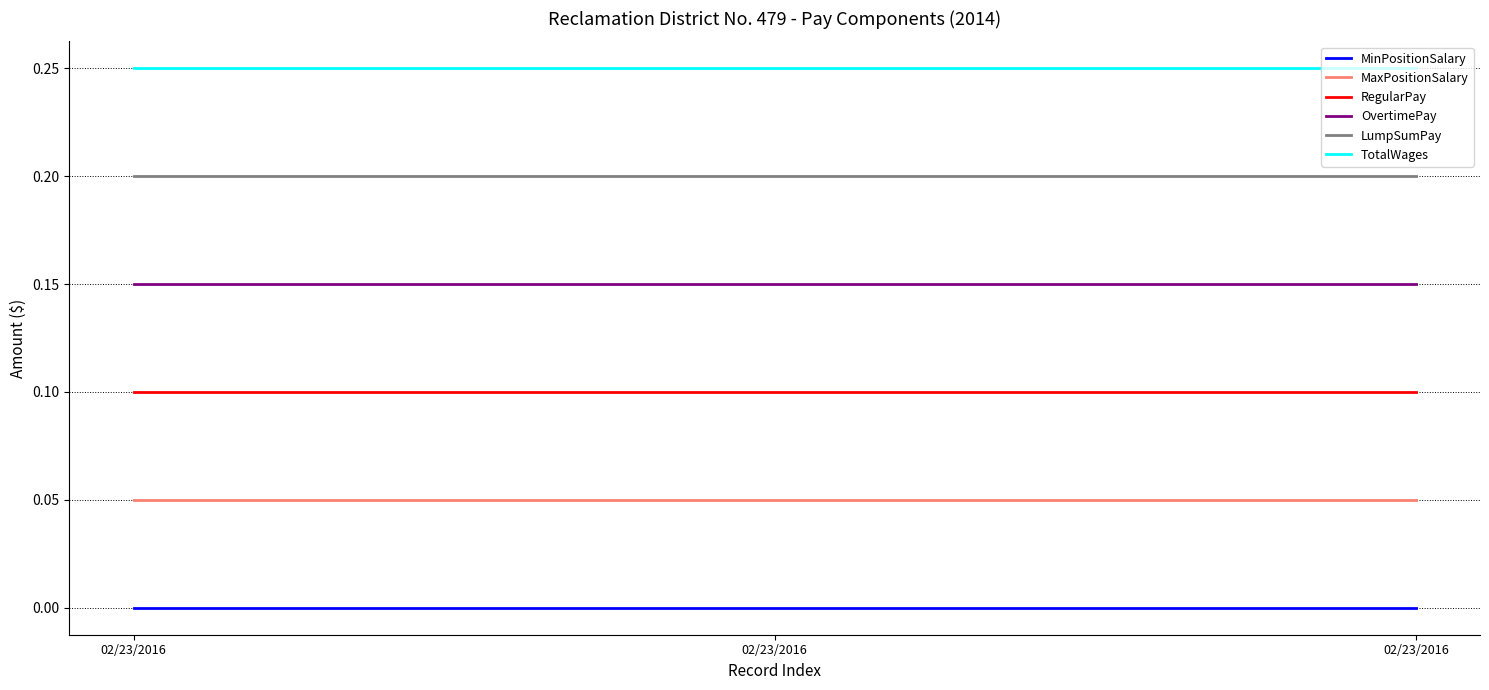

What is the total value across all series at 02/23/2016?

0.8